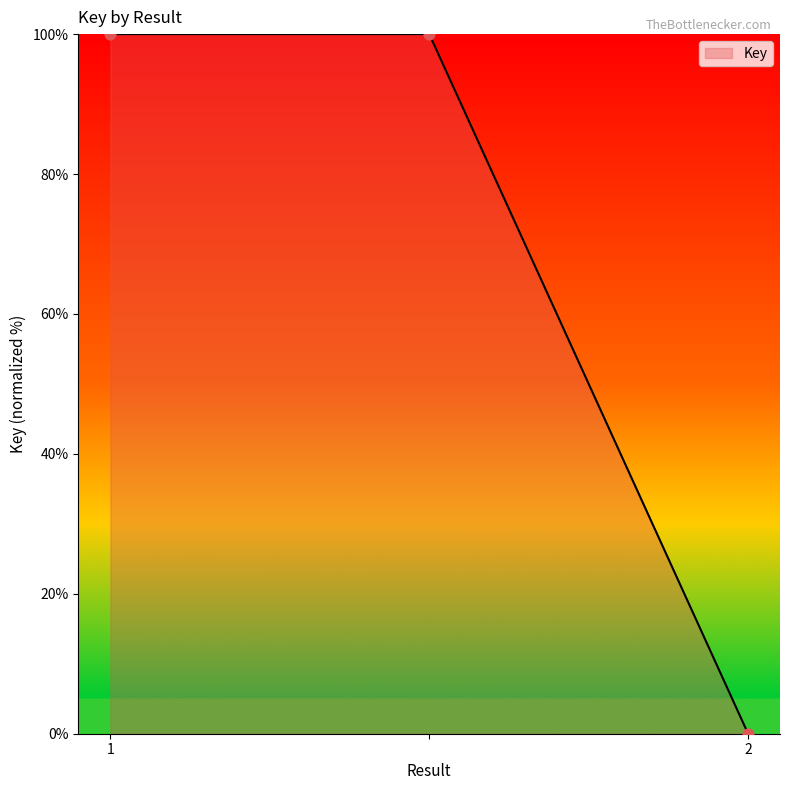

What is the sum of all values?

200